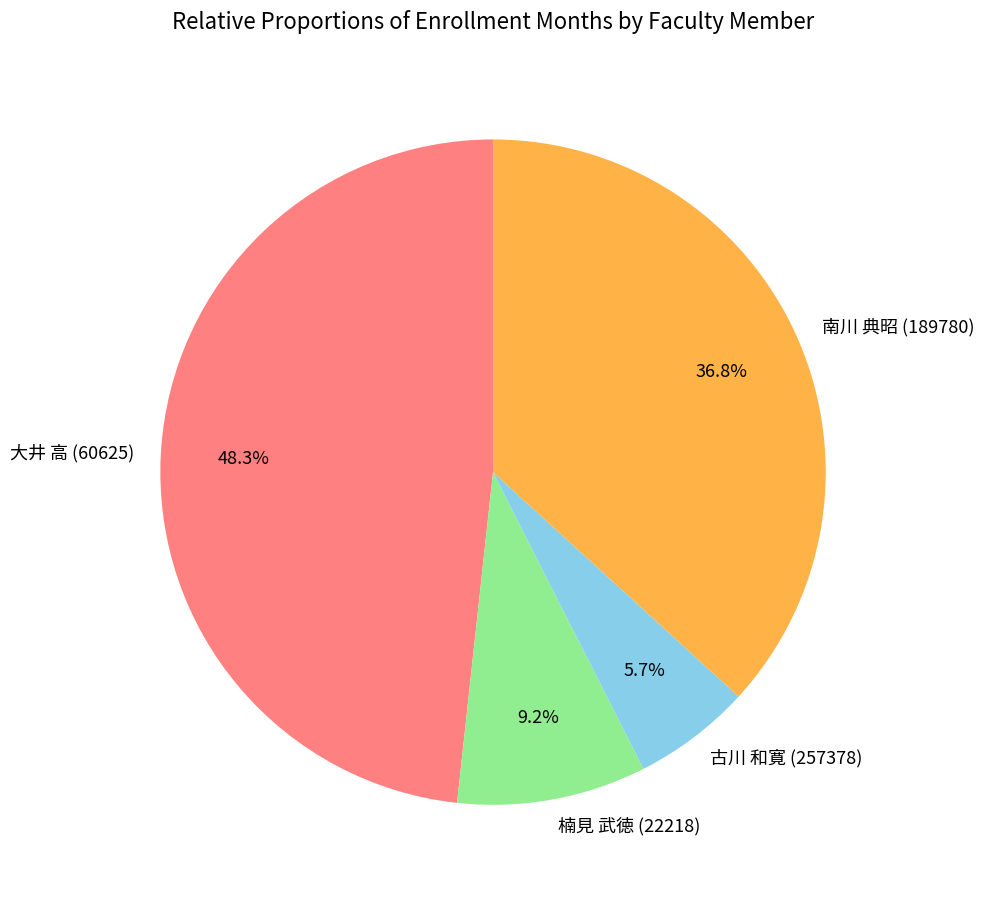

To the nearest percent, what percentage of the pie is 大井 高 (60625)?

48%